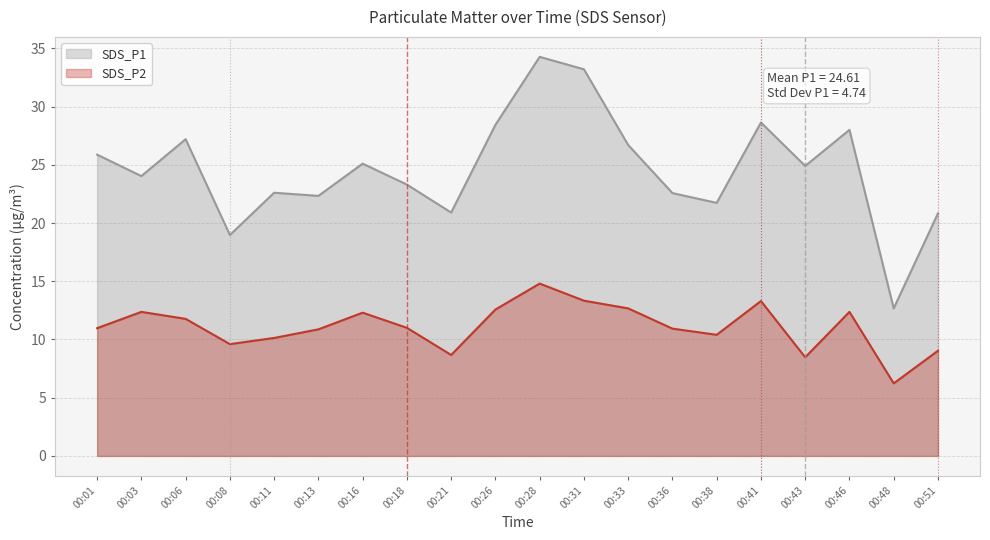

True or false: SDS_P2 has a value of 12.4 at 00:03.

True